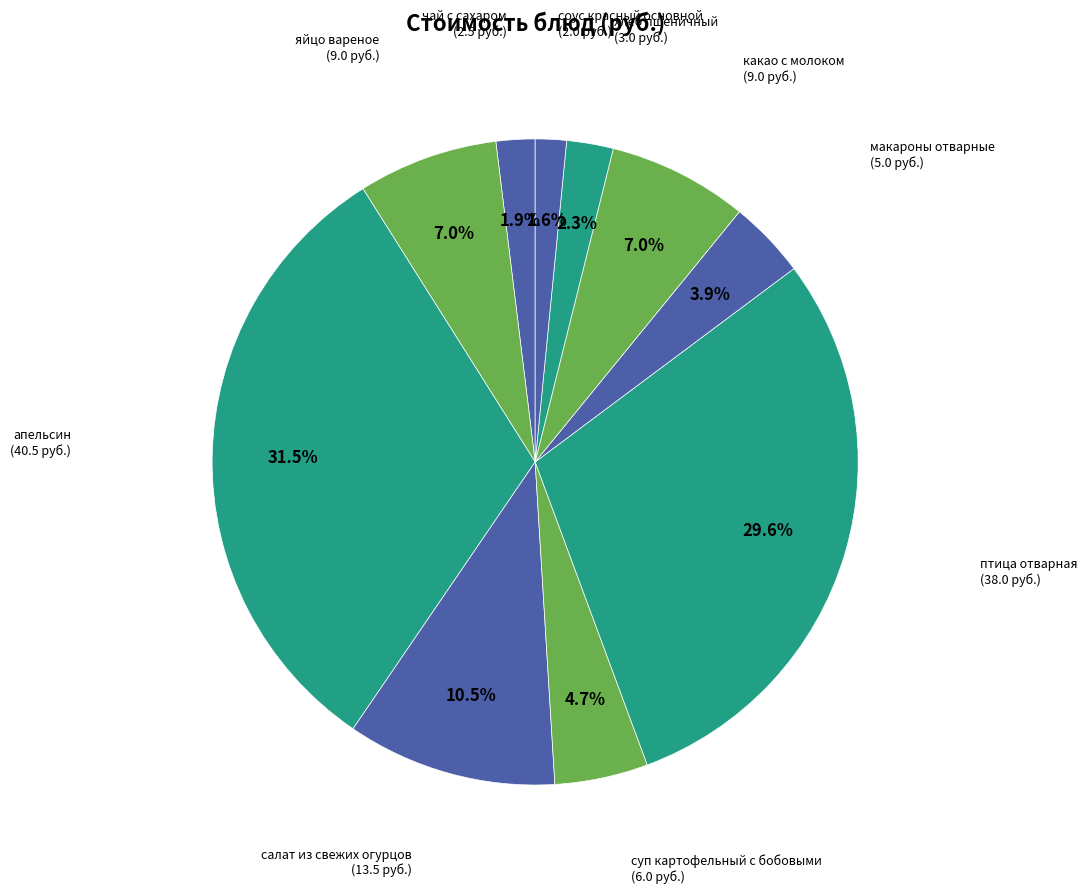

Count the number of slices in the pie.

10